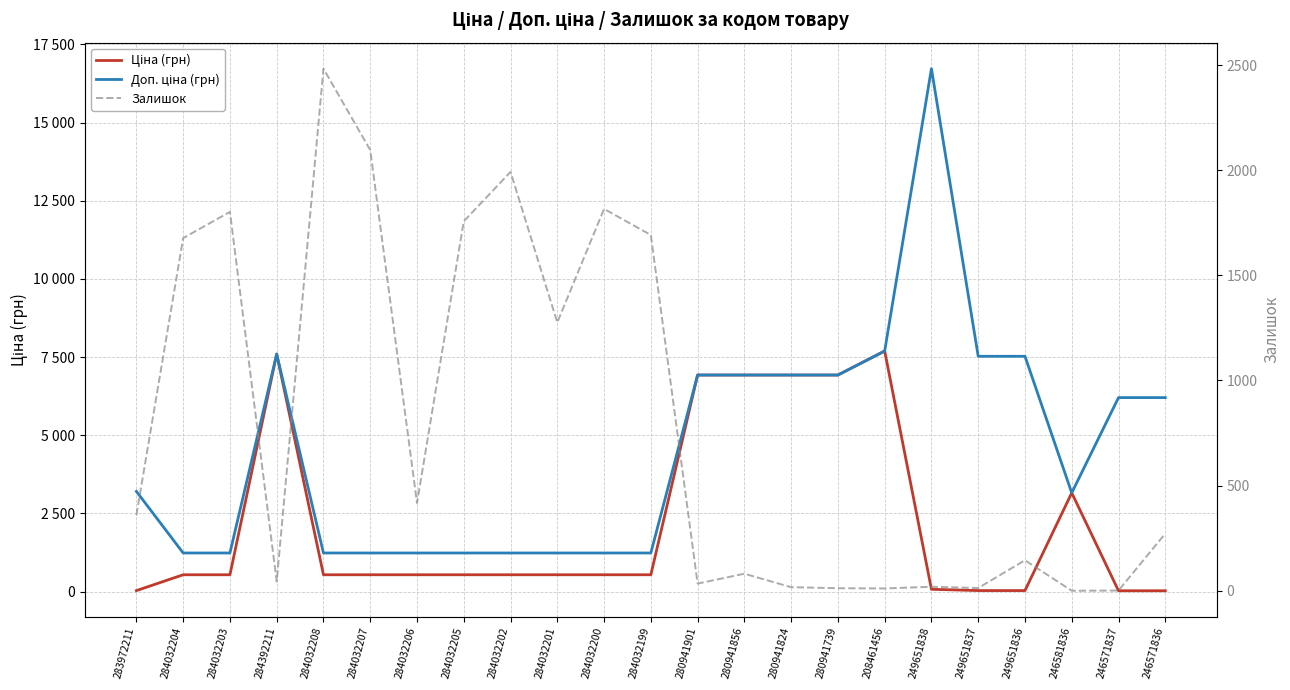

How many lines are shown in the chart?

3